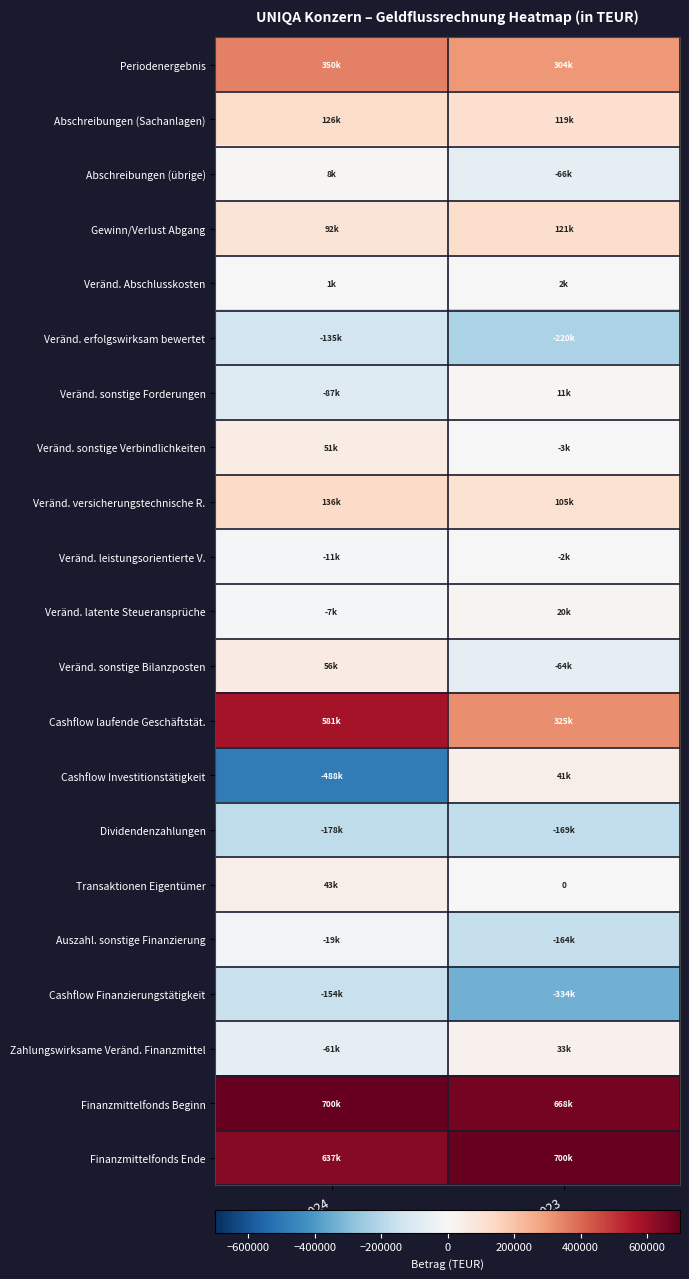

Is it true that Veränd. sonstige Bilanzposten equals 55923 at 1-12/2024?

True